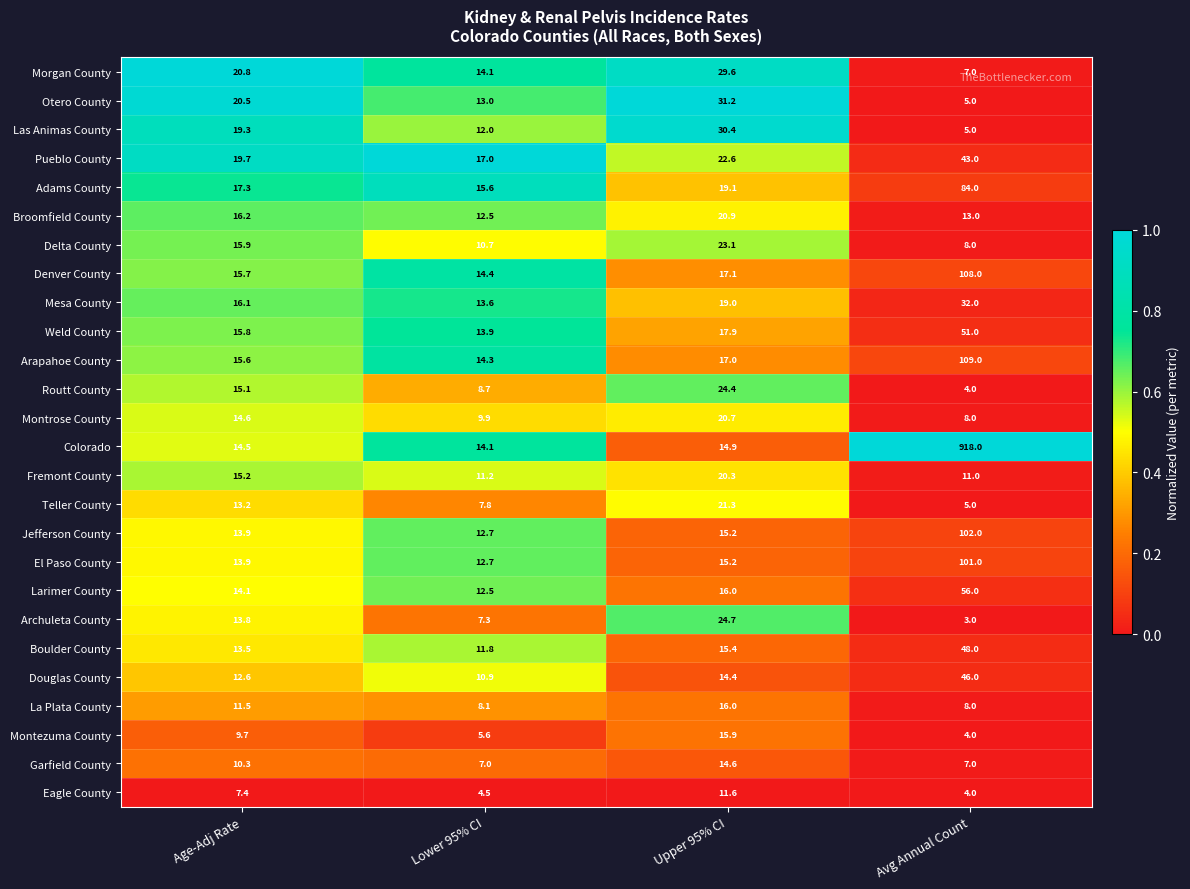

What is the sum of the Pueblo County values at Avg Annual Count and Lower 95% CI?

60.0